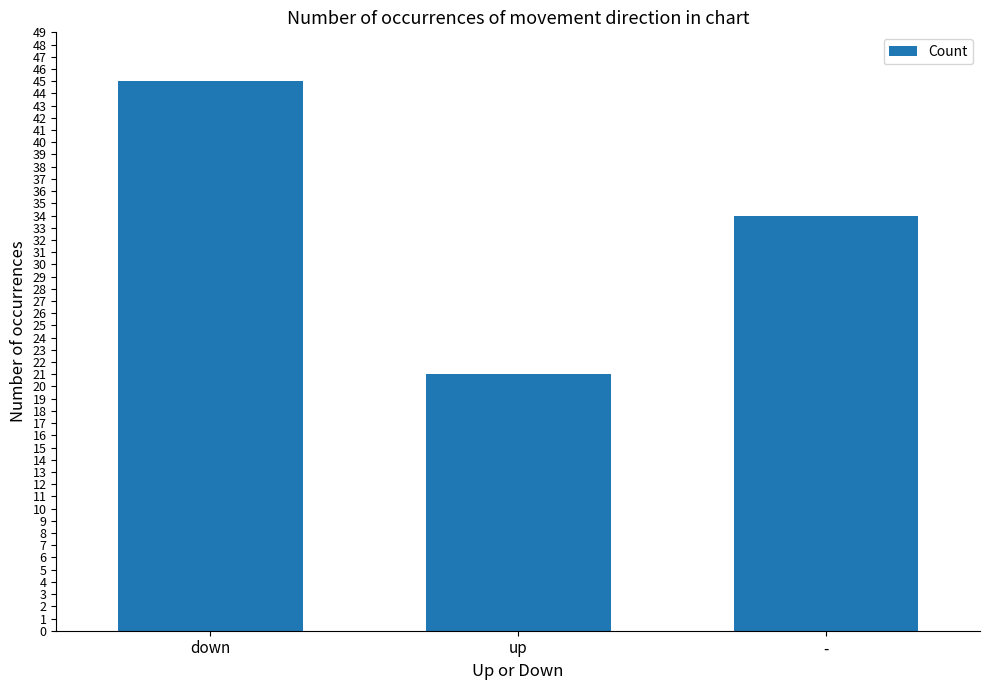

Where is the data nearest to the value 33?

-